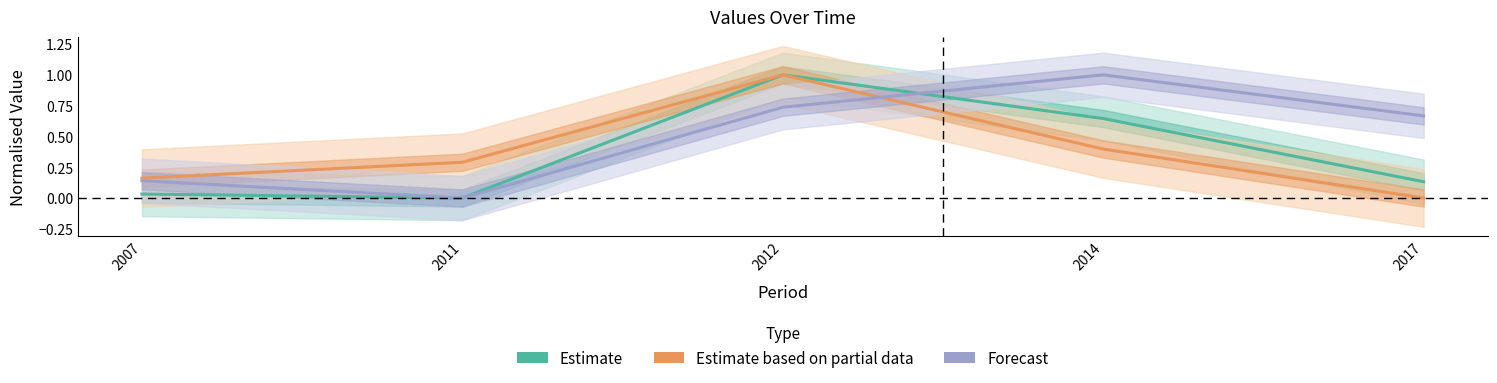

Rank the series at 2011 from highest to lowest value.

Estimate based on partial data, Estimate, Forecast